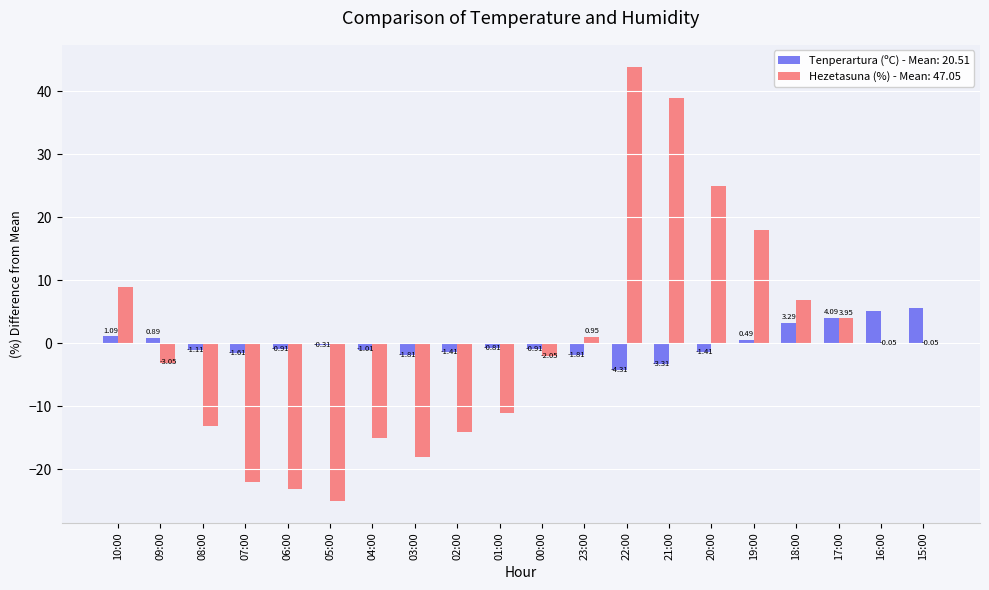

Between 10:00 and 16:00, which series saw the biggest shift?

Hezetasuna (%) - Mean: 47.05